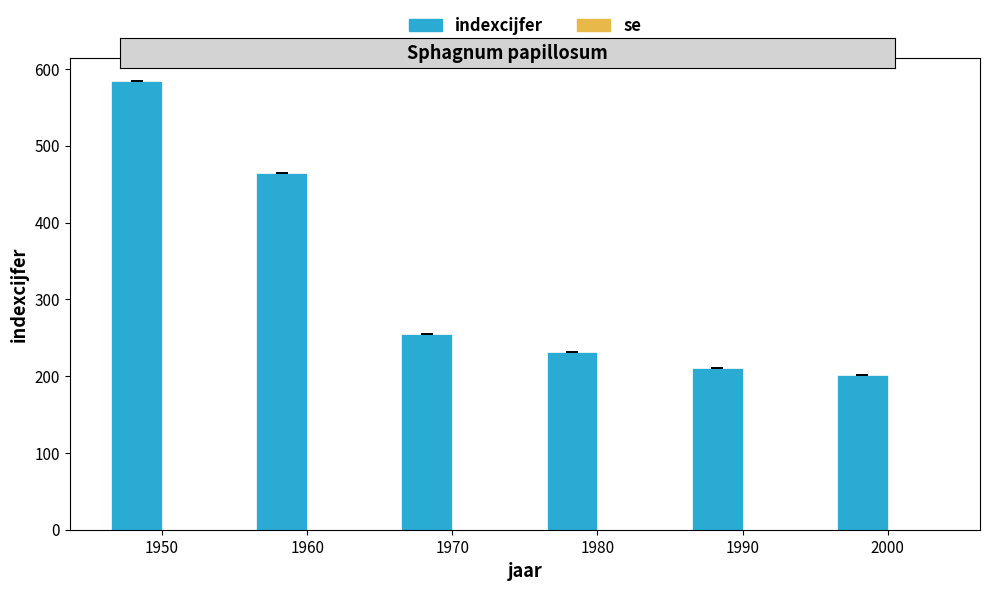

At which category does the chart reach its peak across all series?

1950